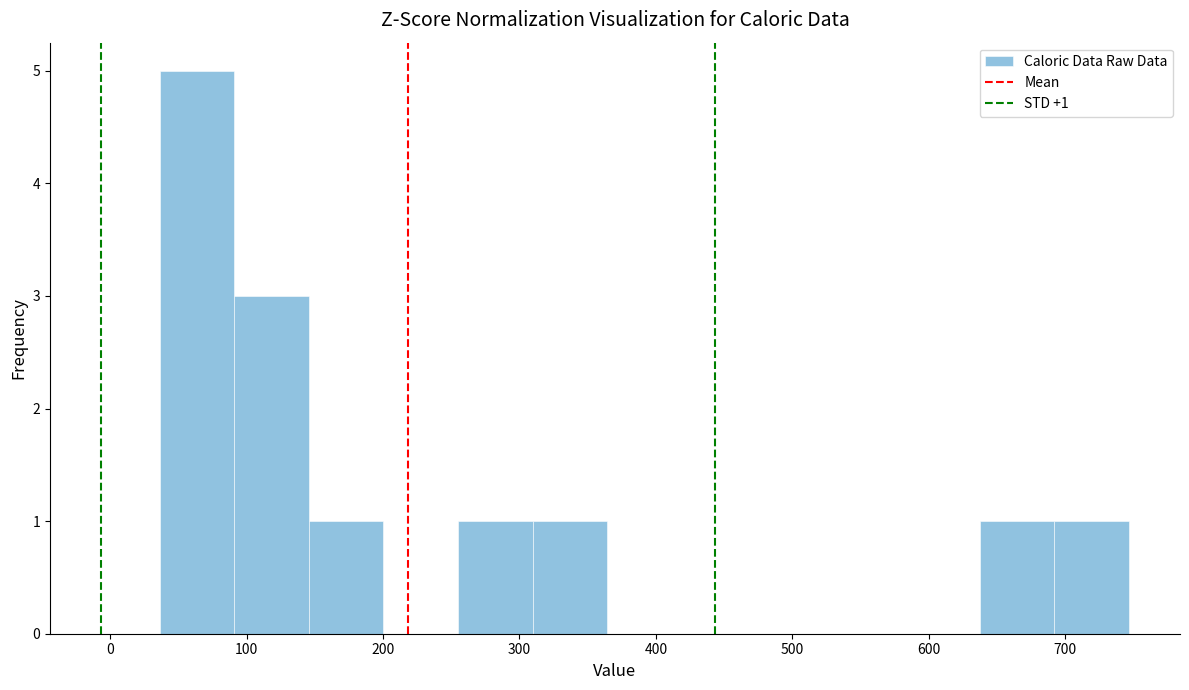

Over which range of the x-axis is the bar tallest?

40 to 90